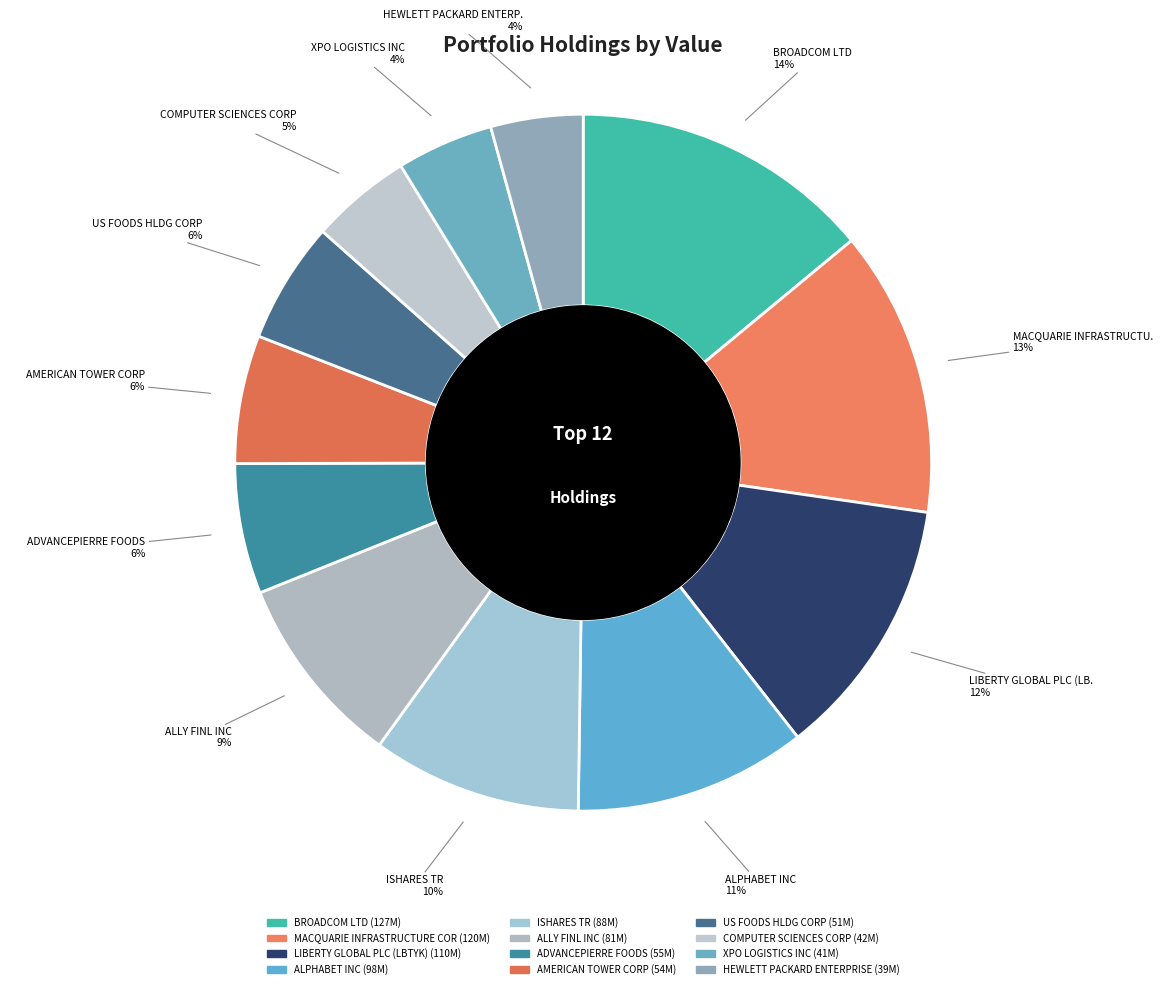

To the nearest percent, what is the difference between the largest and smallest slice percentages?

10%